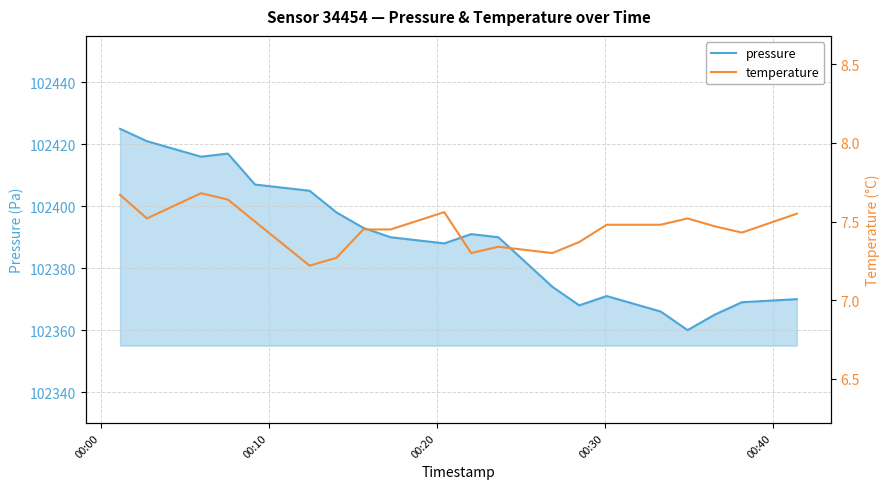

What is the highest value of the pressure series?

102425